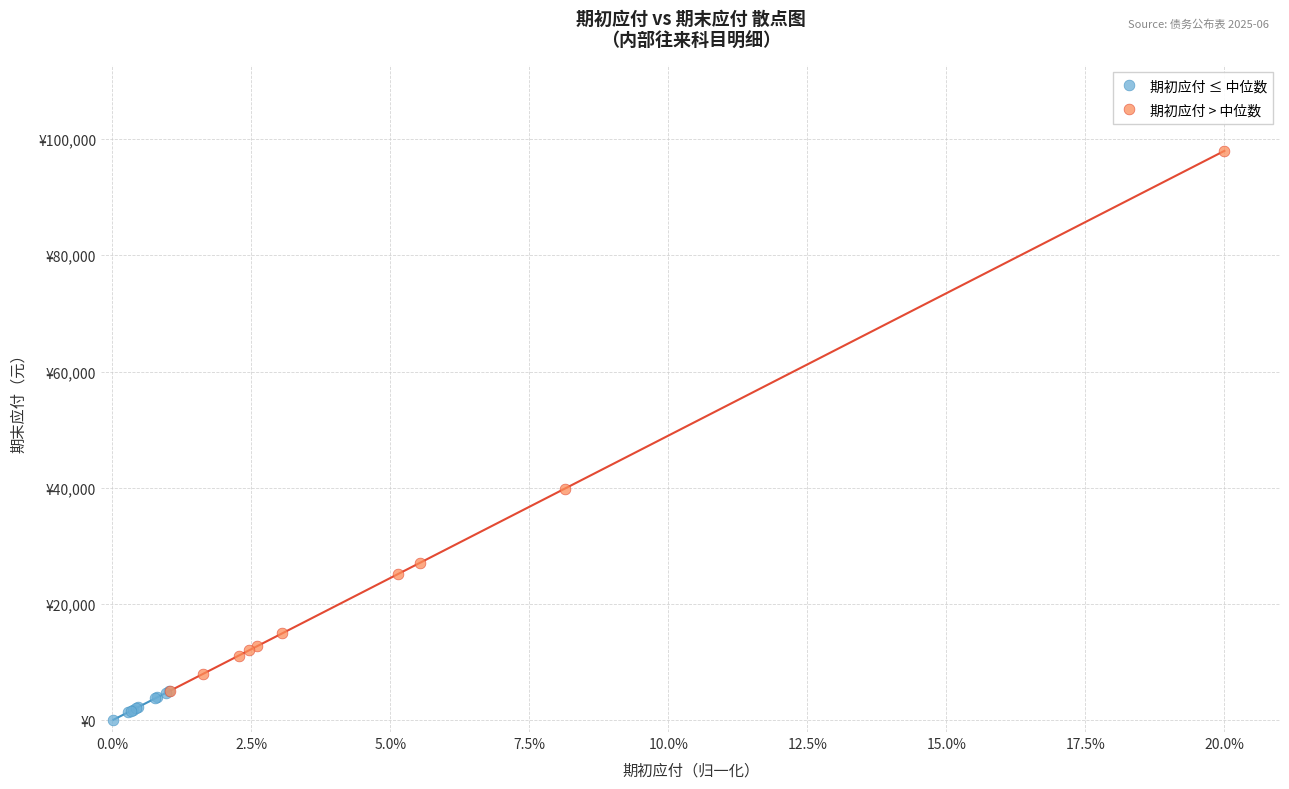

What are all the series names shown in the legend?

期初应付 ≤ 中位数, 期初应付 > 中位数